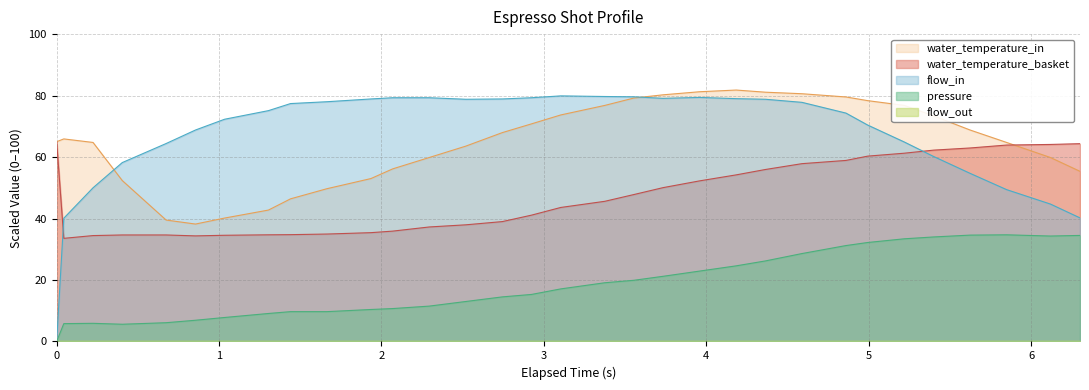

Reading left to right, transcribe all the data shown in this chart.

flow_in: 0.0	40.1	50.0	58.2	64.4	68.8	72.3	75.1	77.4	78.0	78.9	79.3	79.3	78.8	78.9	79.3	79.9	79.7	79.6	79.1	79.4	79.0	78.8	77.8	74.3	70.4	64.9	60.2	54.7	49.4	44.7	40.2
pressure: 0.0	5.8	5.9	5.6	6.1	6.9	7.8	9.1	9.7	9.7	10.4	10.7	11.5	13.0	14.5	15.3	17.1	19.1	19.9	21.2	22.9	24.6	26.2	28.6	31.2	32.2	33.4	34.0	34.6	34.7	34.3	34.5
water_temperature_basket: 65.0	33.5	34.5	34.7	34.7	34.4	34.5	34.7	34.8	34.9	35.4	35.9	37.3	38.0	39.0	41.1	43.6	45.6	47.8	50.1	52.3	54.2	55.9	57.8	58.9	60.3	61.2	62.3	63.0	63.9	64.1	64.4
water_temperature_in: 65.0	65.9	64.8	52.4	39.5	38.2	40.2	42.7	46.4	49.7	53.0	56.2	59.9	63.5	68.0	70.8	73.7	76.8	79.2	80.2	81.2	81.8	81.1	80.6	79.5	78.4	76.8	73.4	68.8	64.8	59.9	55.3